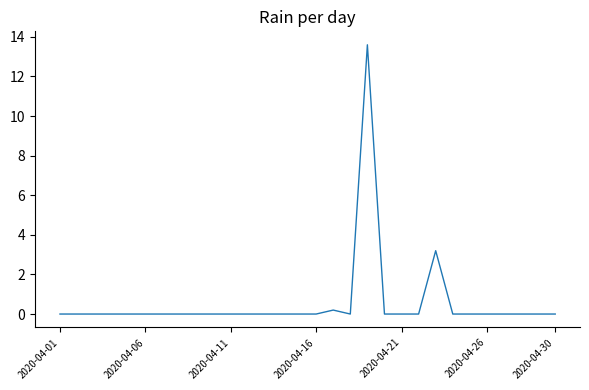

Reading left to right, transcribe all the data shown in this chart.

0.0	0.0	0.0	0.0	0.0	0.0	0.0	0.0	0.0	0.0	0.0	0.0	0.0	0.0	0.0	0.0	0.2	0.0	13.6	0.0	0.0	0.0	3.2	0.0	0.0	0.0	0.0	0.0	0.0	0.0